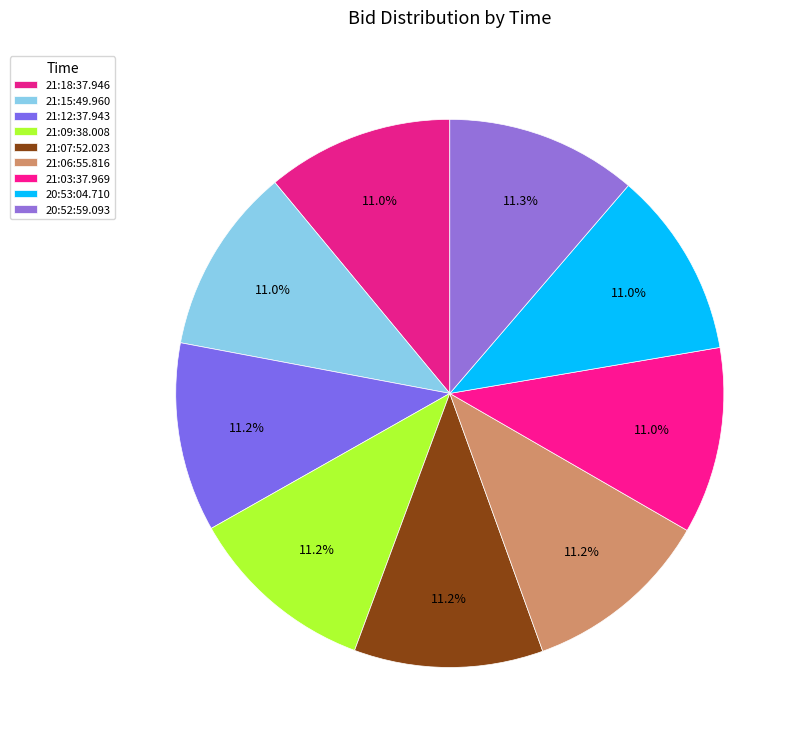

Does 20:52:59.093 account for over 50% of the chart?

No